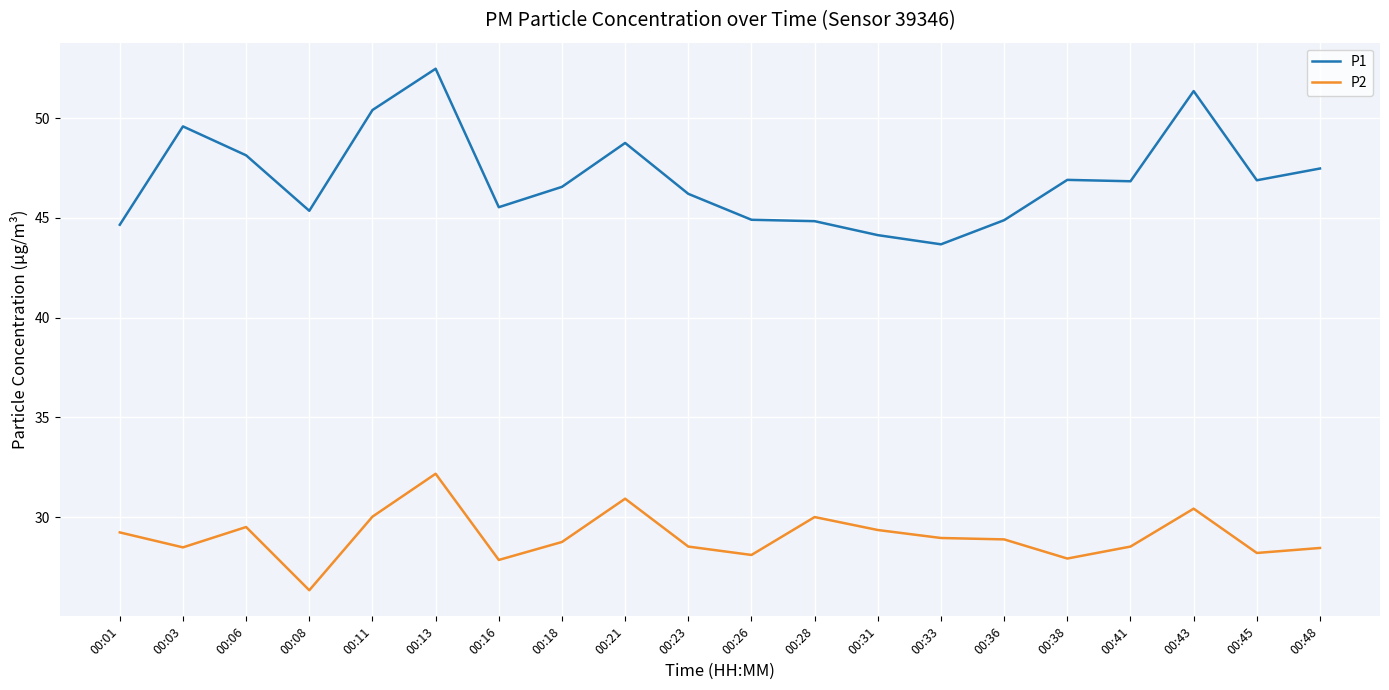

In P2, how many points are higher than both neighbors (excluding endpoints)?

5